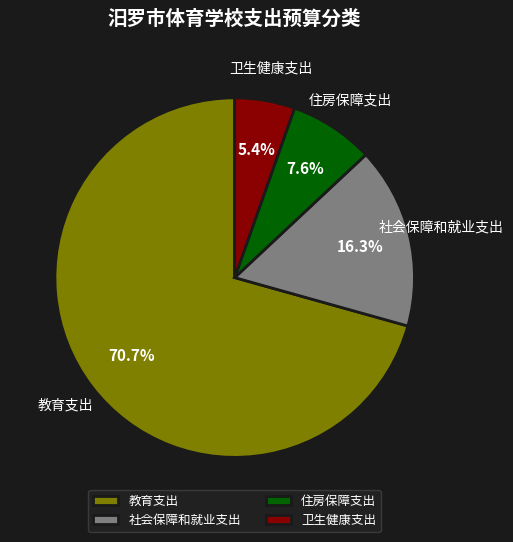

Which has a higher value, 社会保障和就业支出 or 教育支出?

教育支出